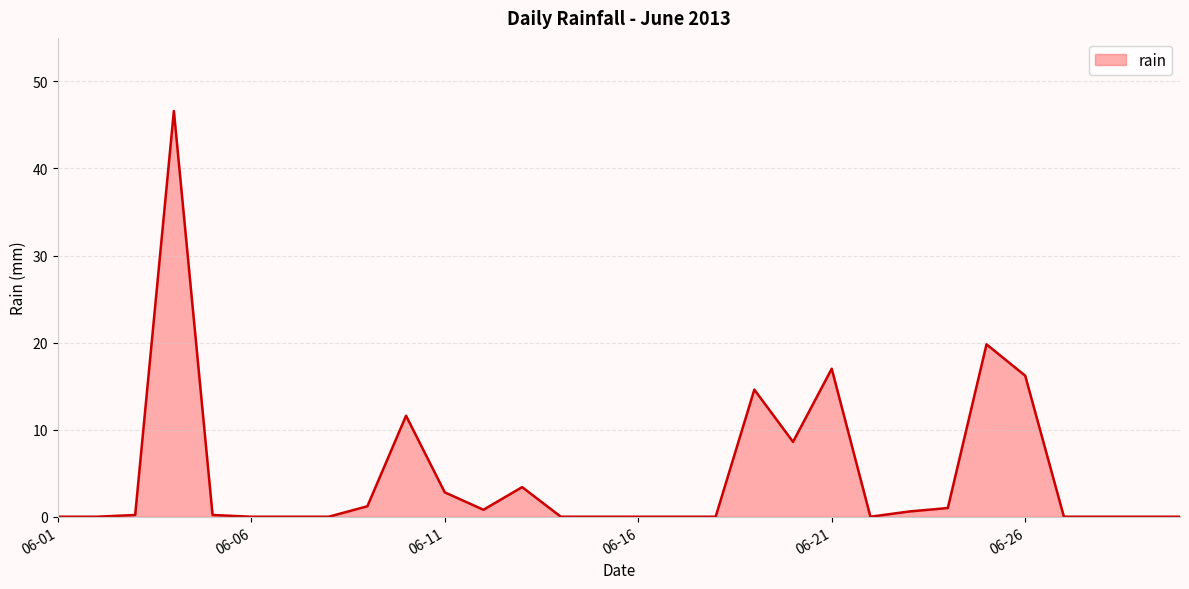

What is the maximum value shown in the chart?

46.6